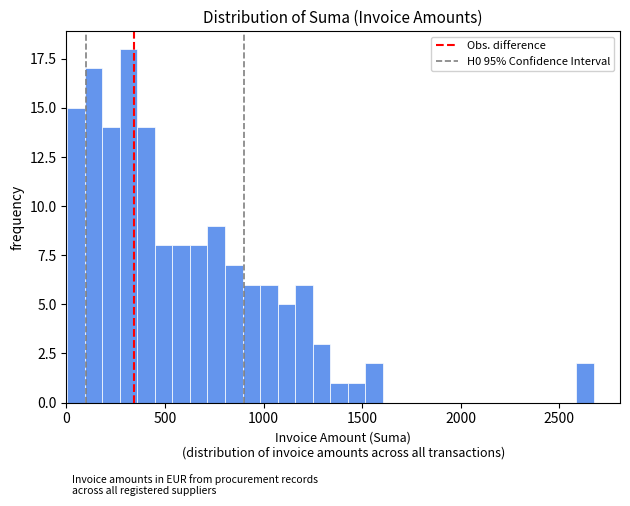

Read against the x-axis, roughly where is the centre of the tallest bar?

300